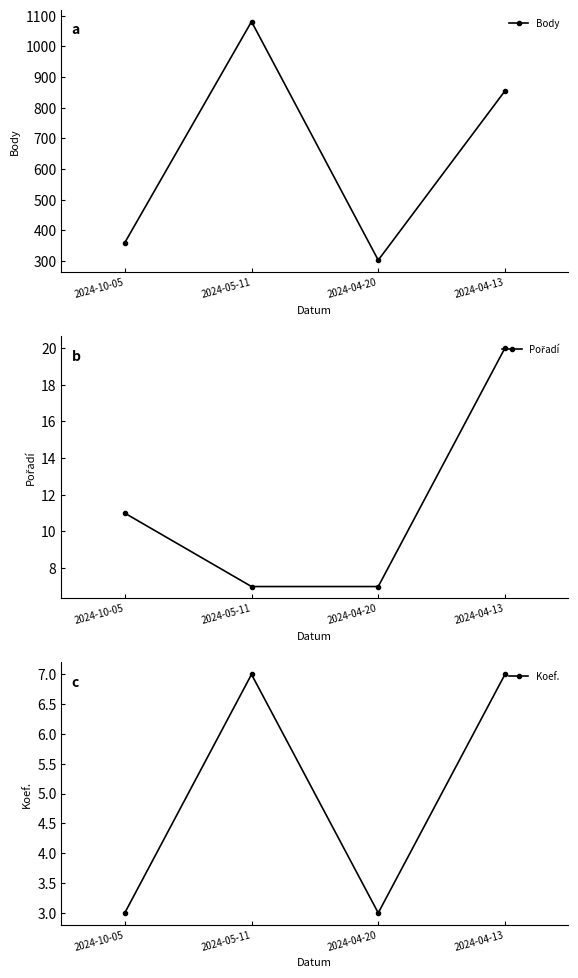

What is the value of the Koef. point at the 4th from the left?

7